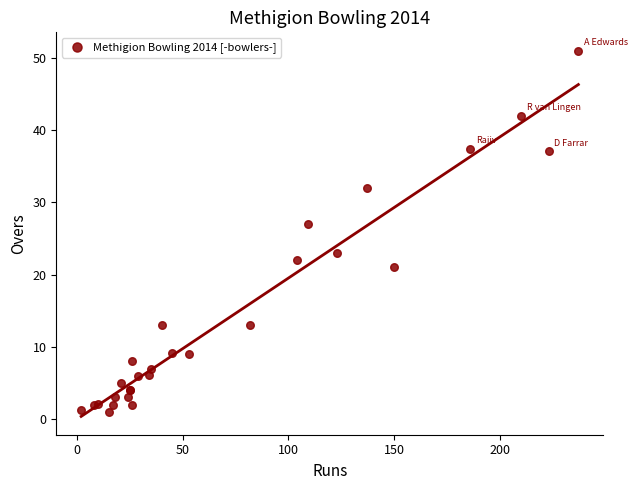

What Y value in the scatter plot is closest to 26?

27.0